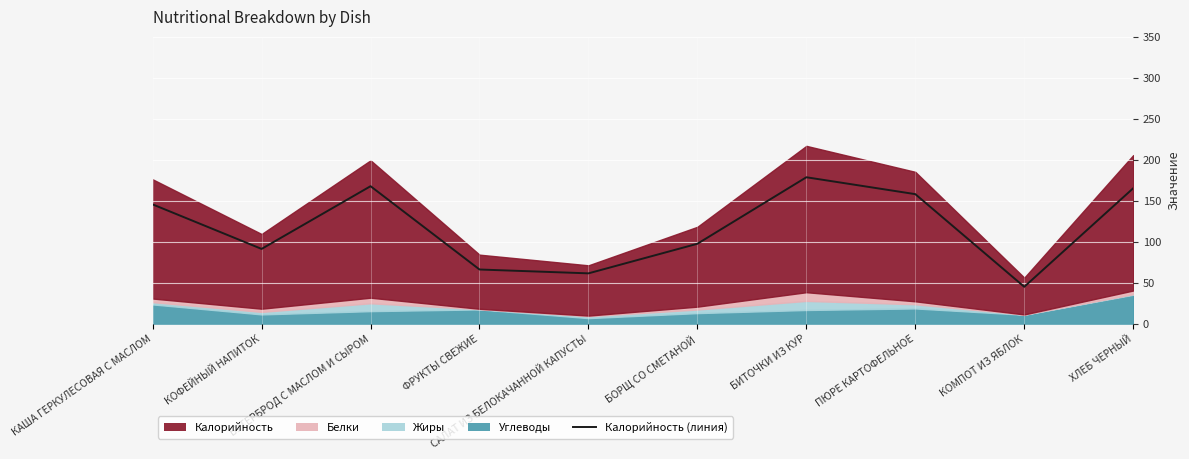

What is the sum of all values?

1175.2